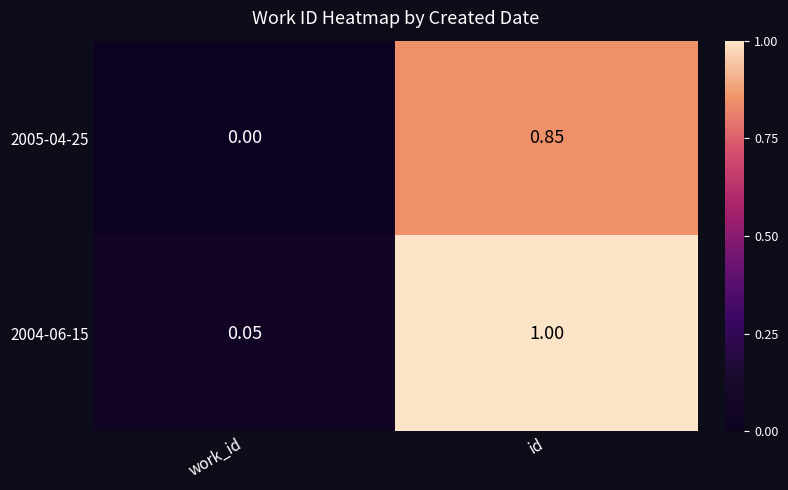

Which label corresponds to the smallest value in the chart?

work_id